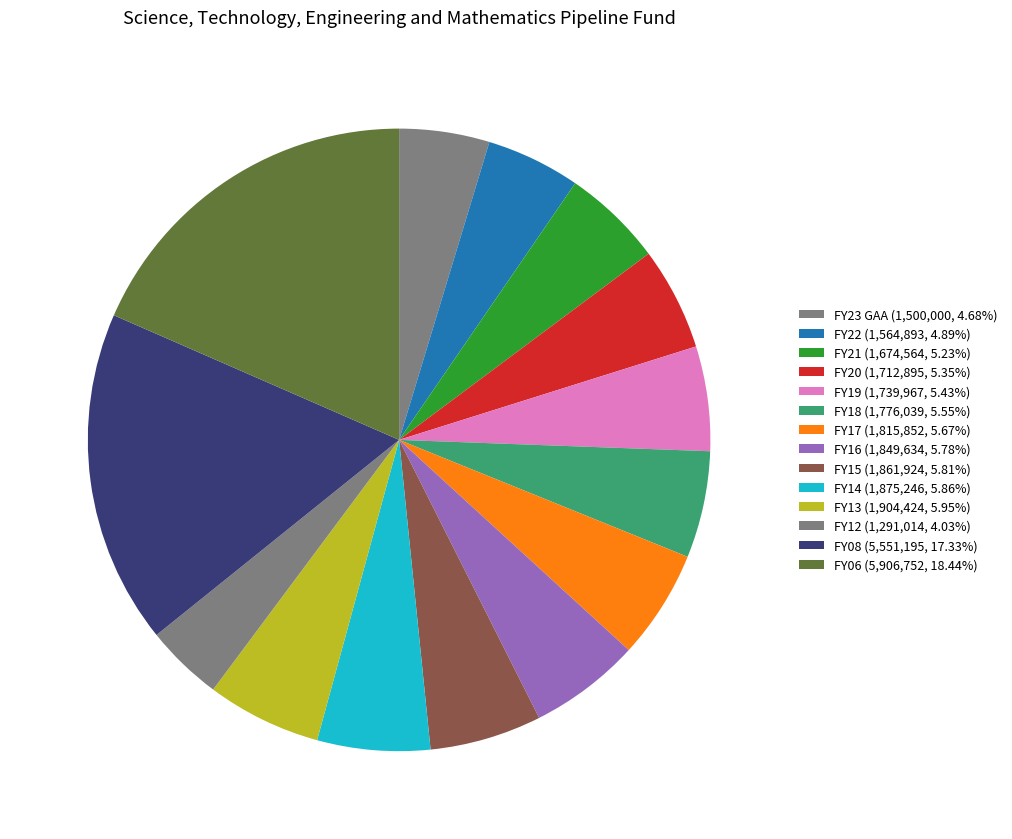

The FY21 slice represents 5% of the pie. True or false?

True